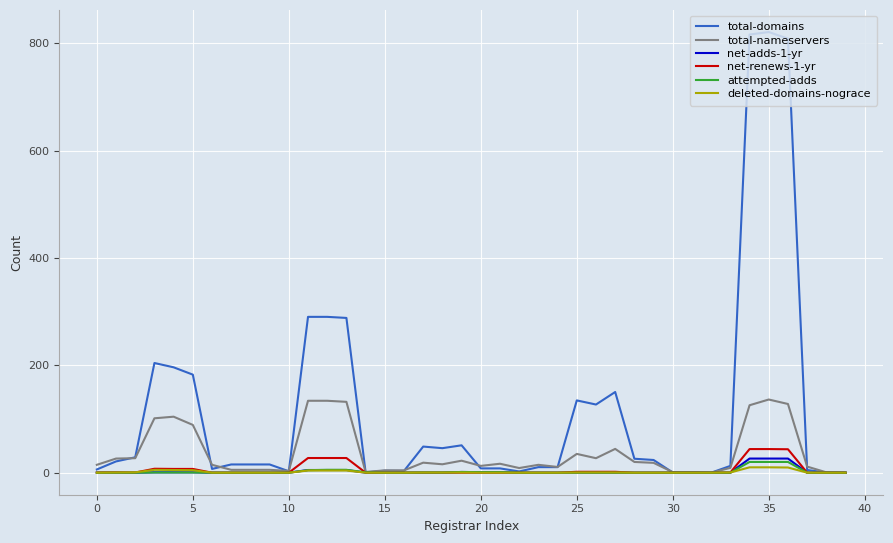

What is the maximum value shown in the chart?

821.0